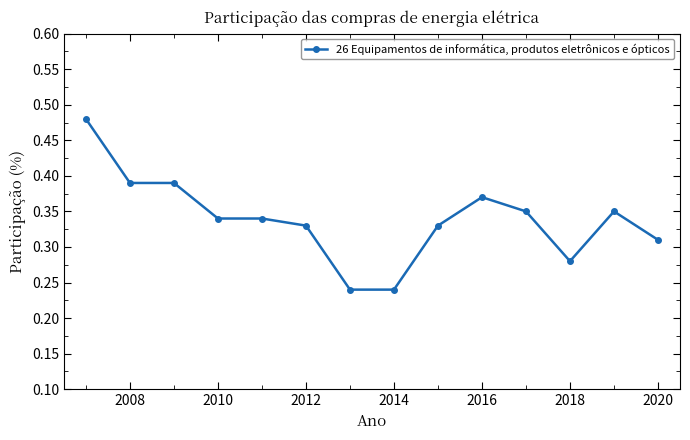

What is the sum of all values?

4.7